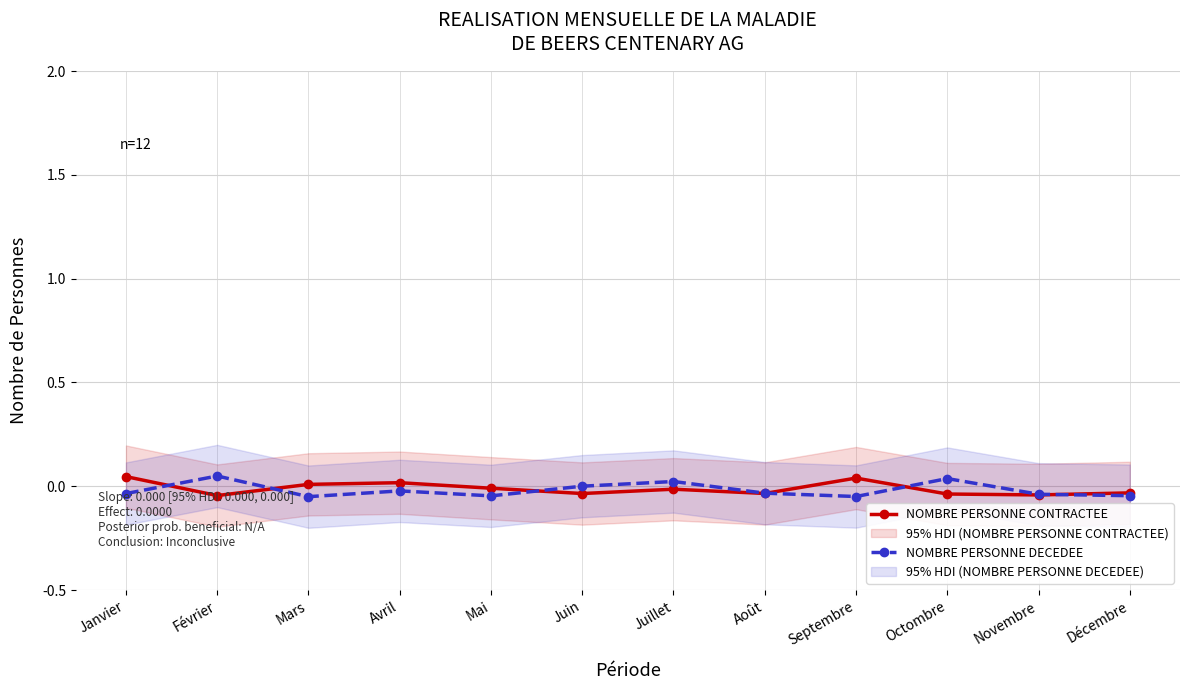

The value of NOMBRE PERSONNE DECEDEE at Décembre is -0.0. True or false?

True